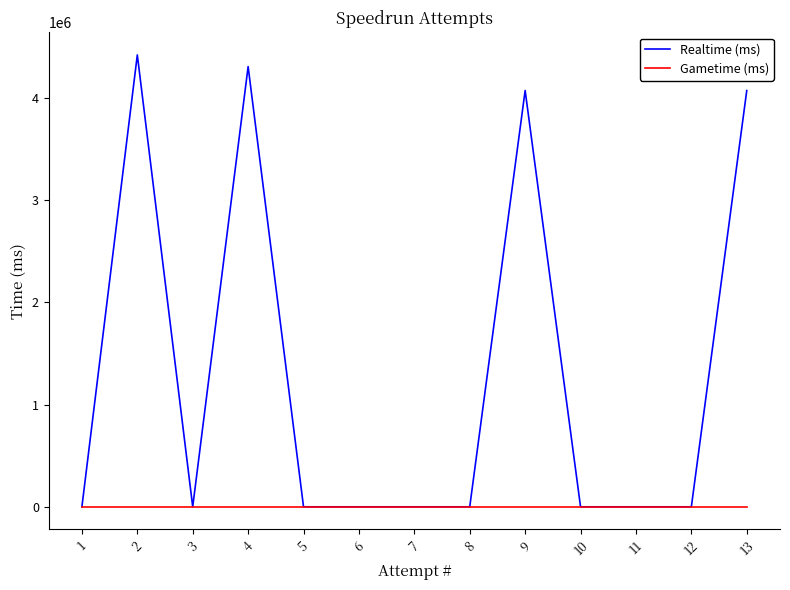

Is the value of Gametime (ms) at 7 greater than the value of Realtime (ms) at 7?

No